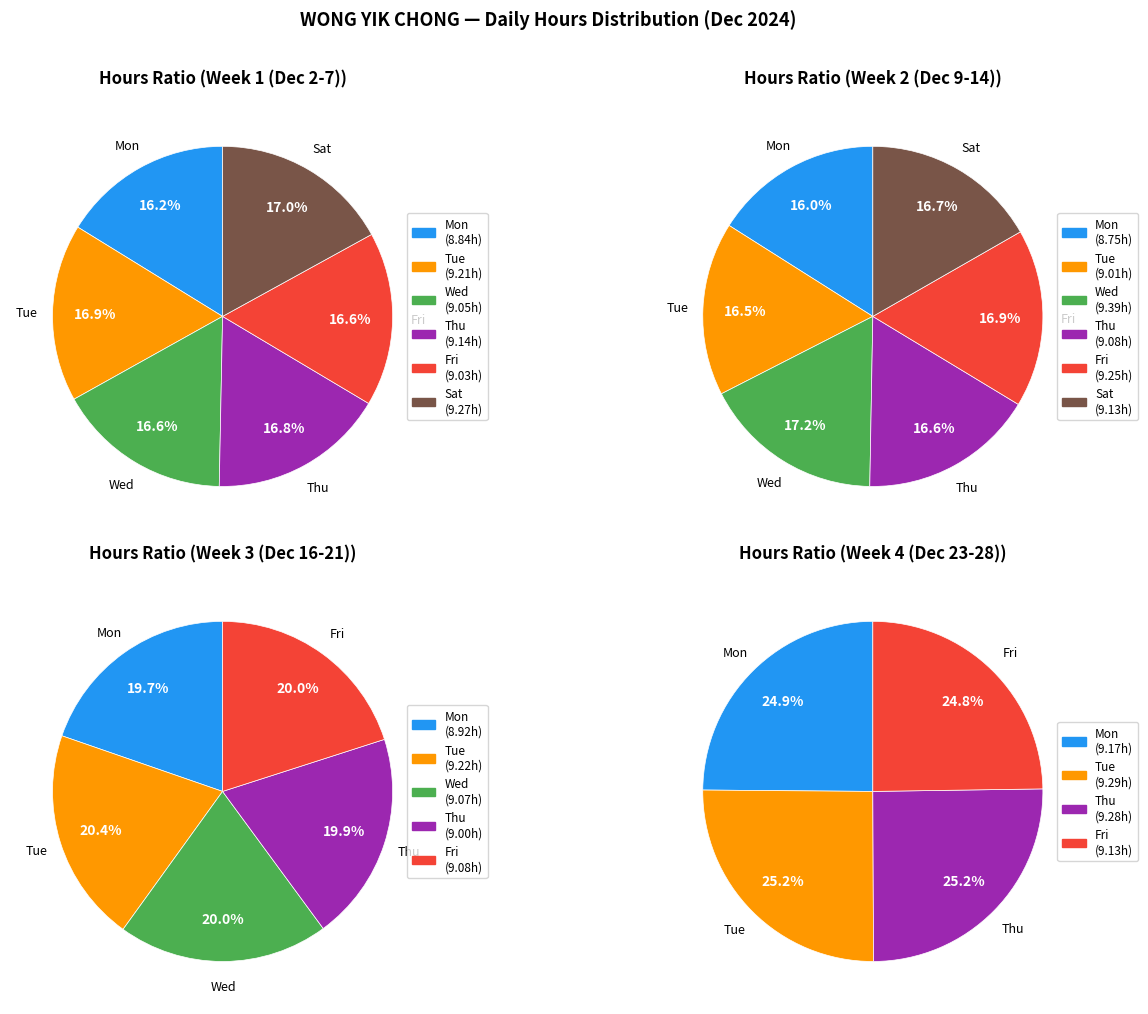

Do Tue and Thu together represent more than half of the pie?

Yes